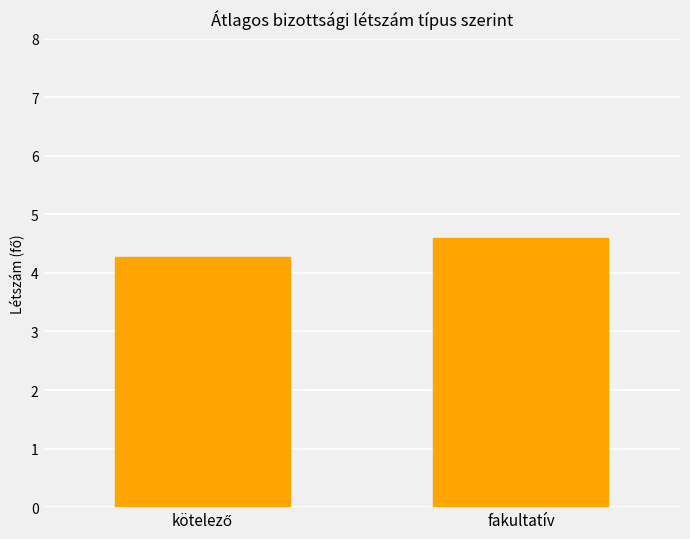

What position from the right is fakultatív?

1